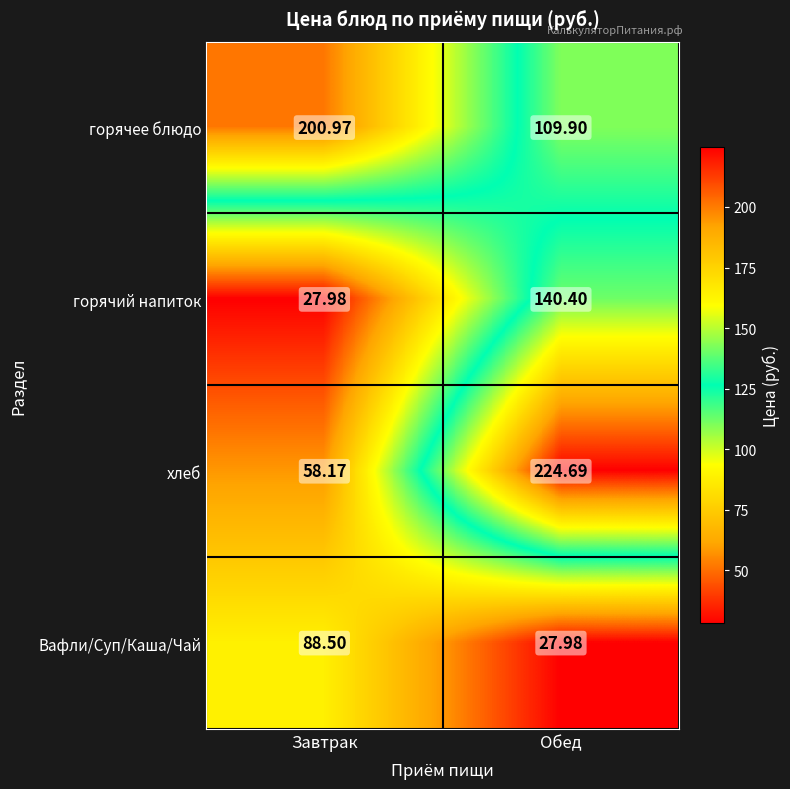

At Завтрак, list the series in order from smallest to largest.

горячий напиток, хлеб, Вафли/Суп/Каша/Чай, горячее блюдо